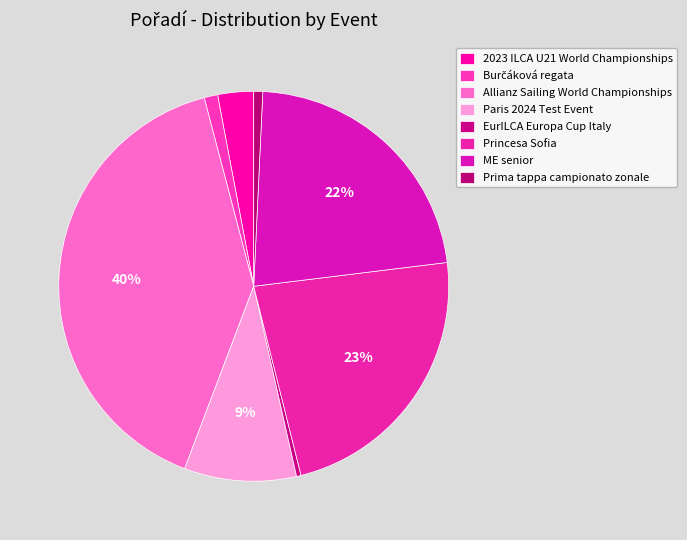

The 2023 ILCA U21 World Championships slice represents 10% of the pie. True or false?

False